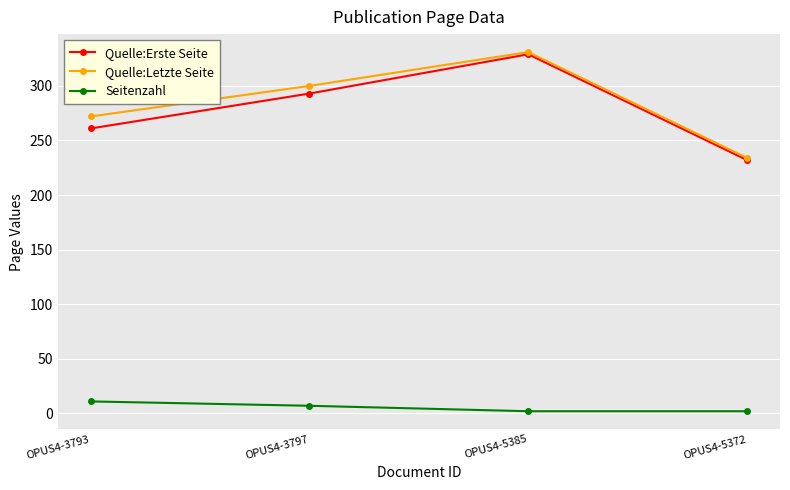

What are all the series names shown in the legend?

Quelle:Erste Seite, Quelle:Letzte Seite, Seitenzahl